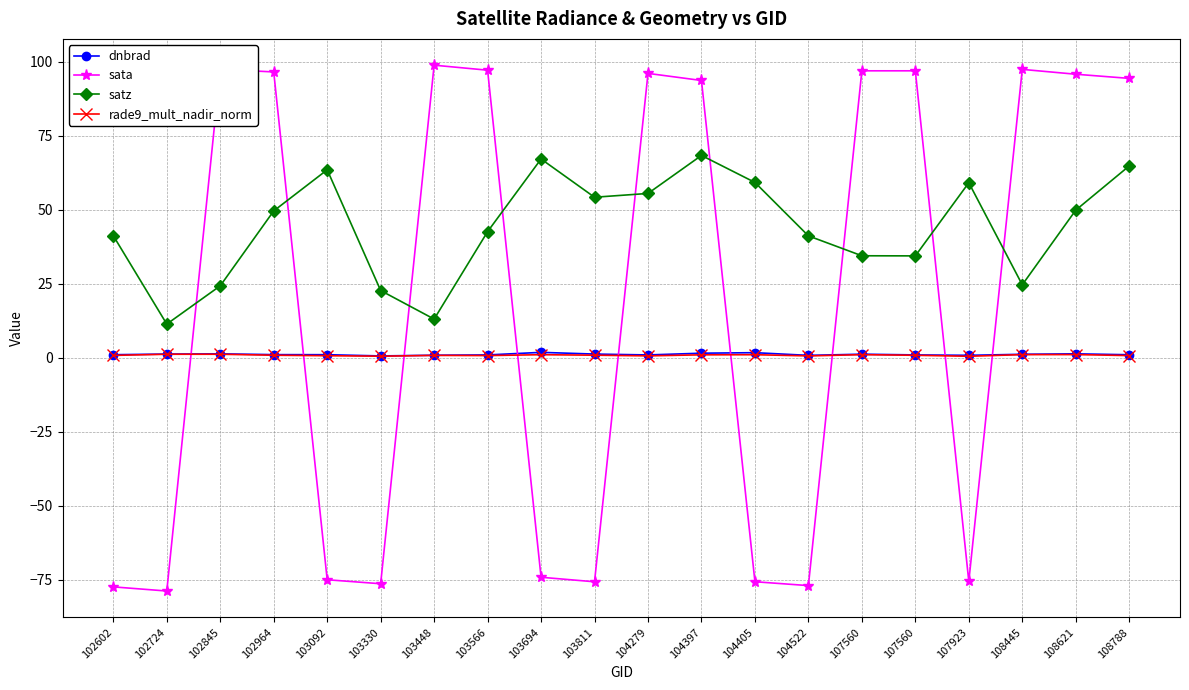

Is this an area chart (filled region under the line)?

No